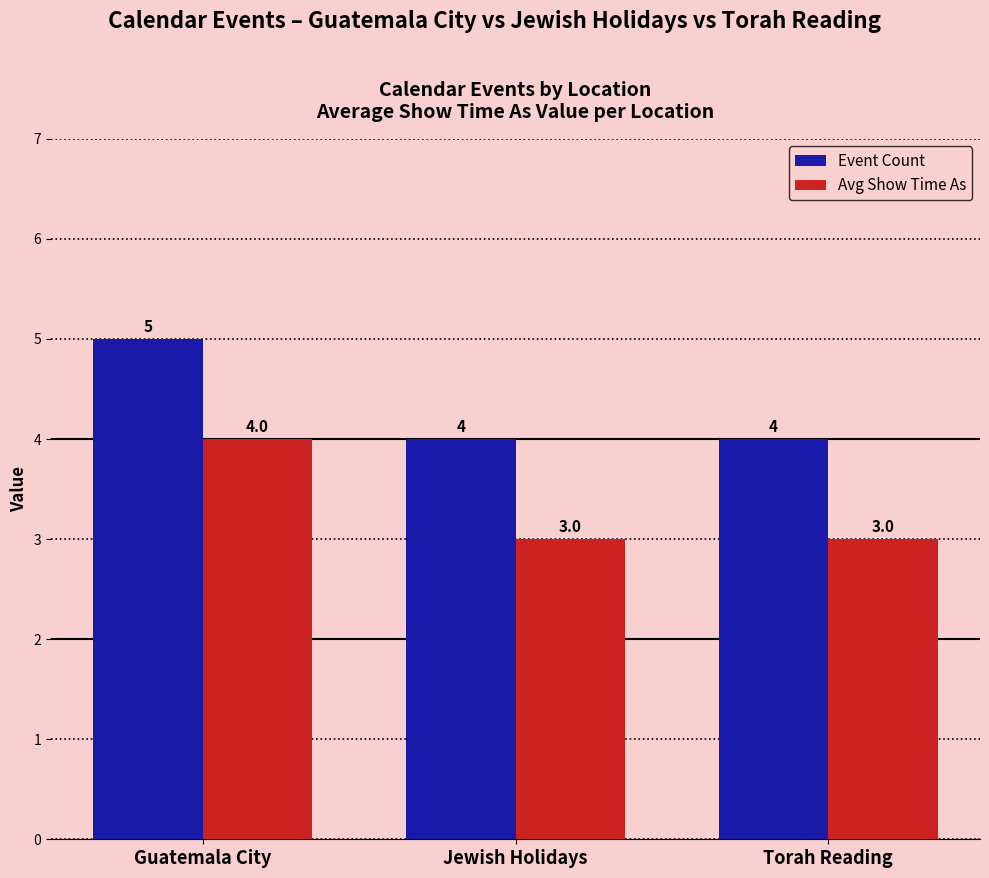

What is the total value across all series at Torah Reading?

7